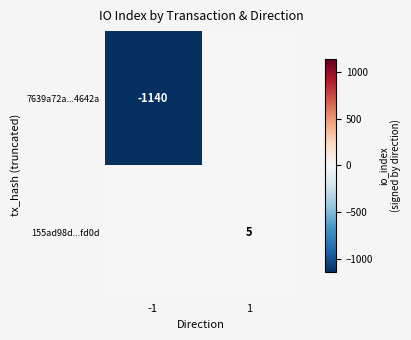

What is the difference between the highest and lowest values at 1?

5